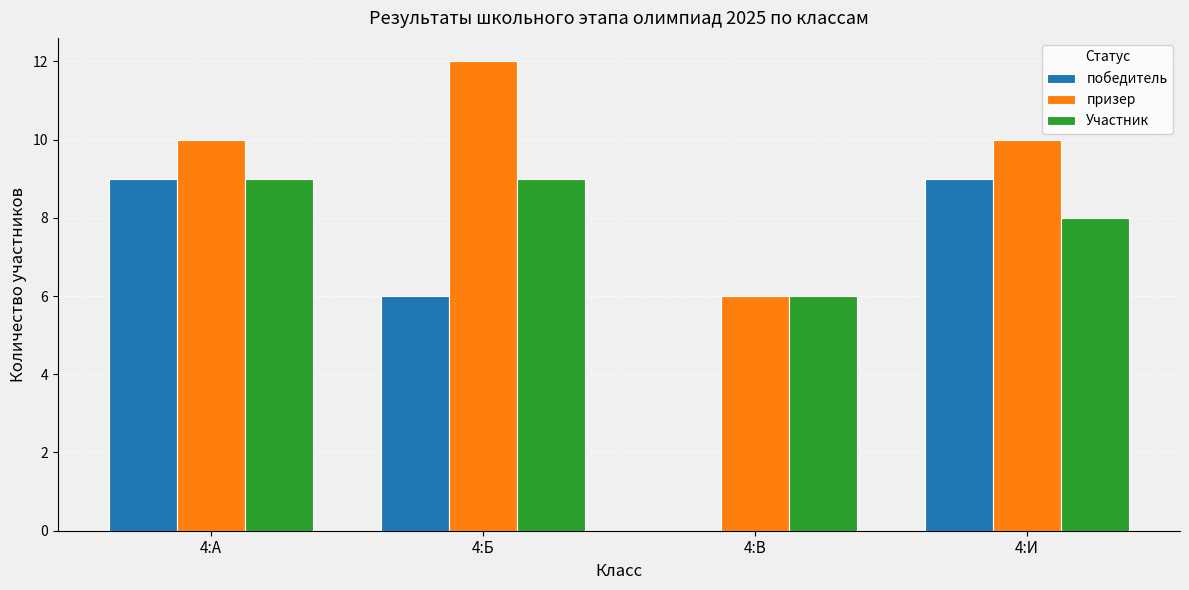

How many categories are shown in the chart?

4